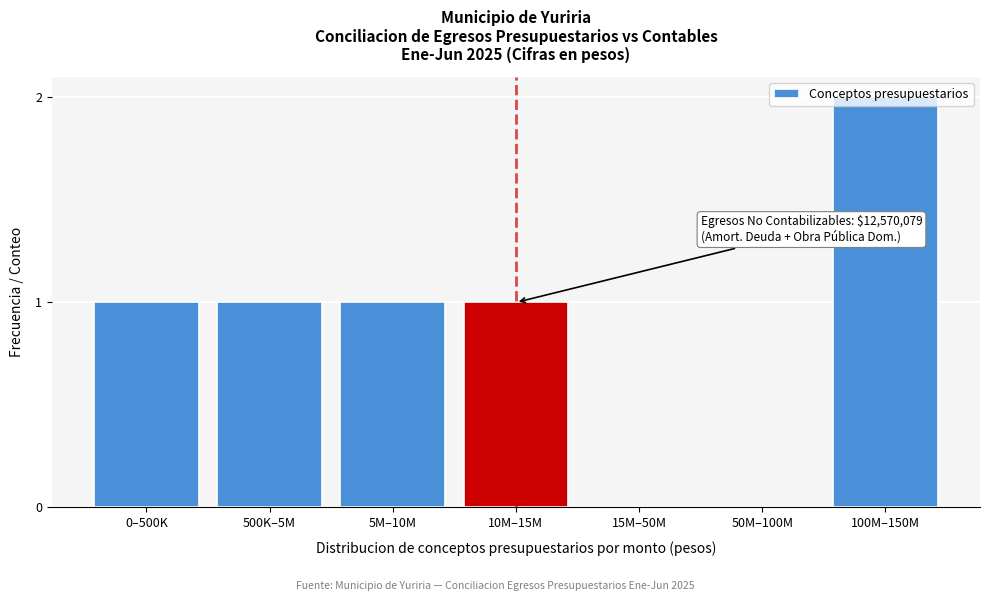

The chart shows a value of 1 at 10M–15M. True or false?

True